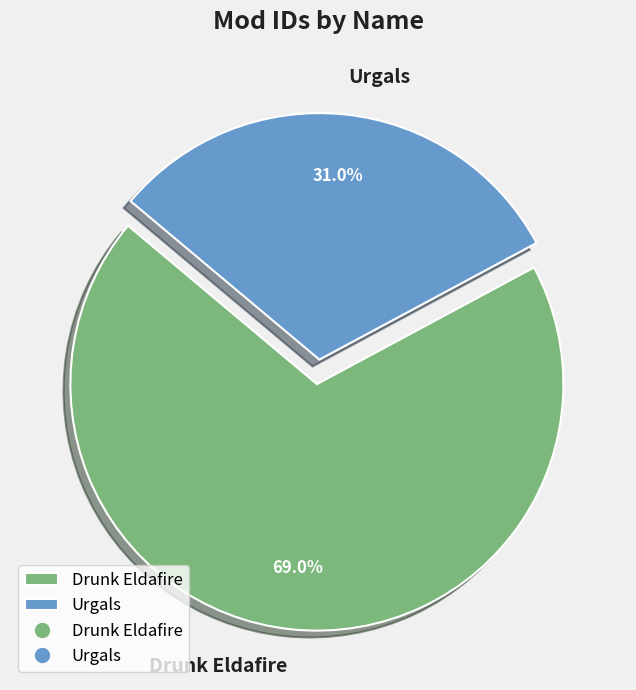

What percentage is NOT represented by Urgals?

69.0%